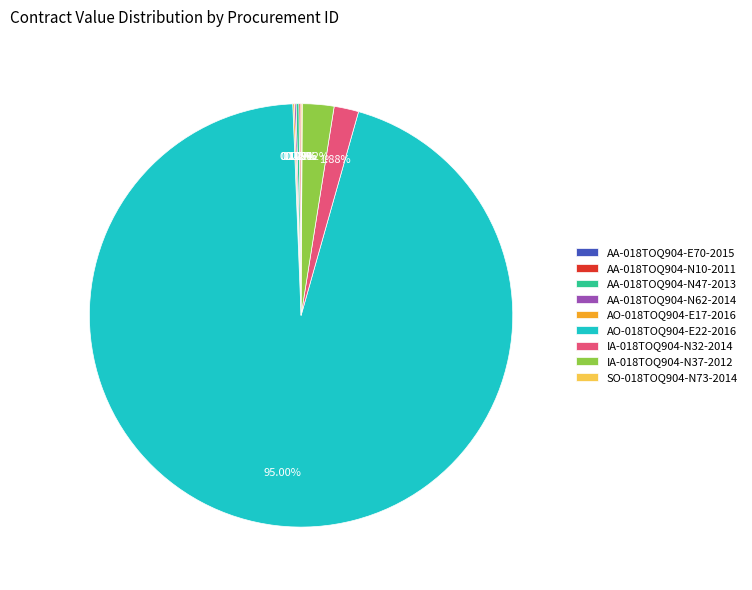

Which slice is the largest?

AO-018TOQ904-E22-2016